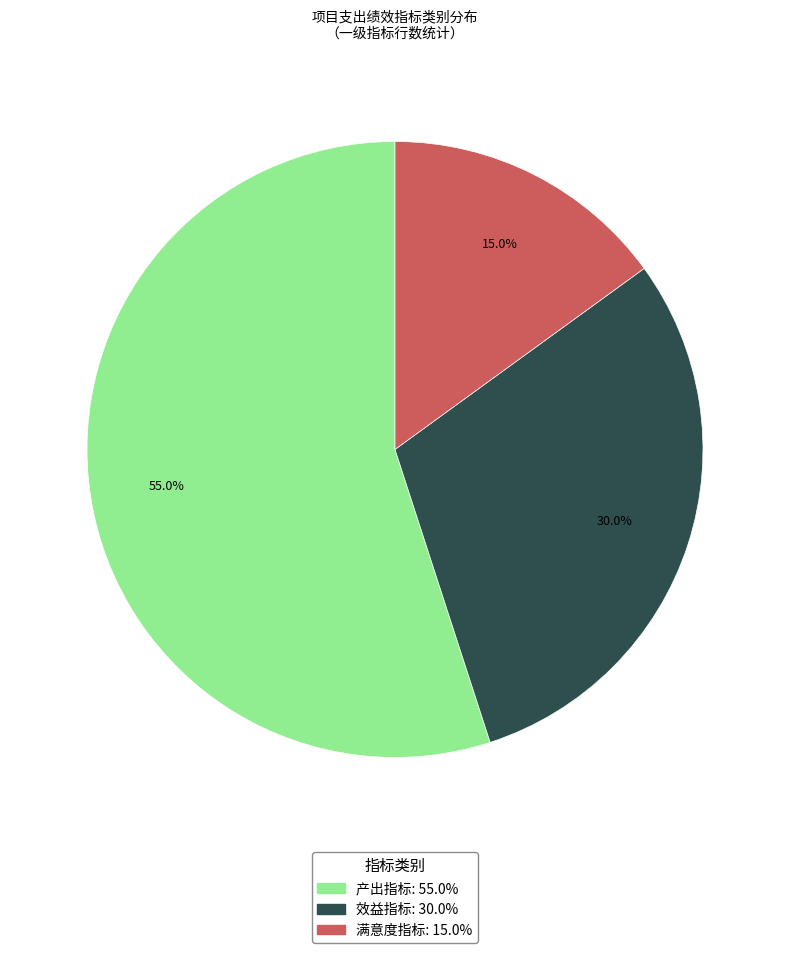

Which slice is the largest?

产出指标